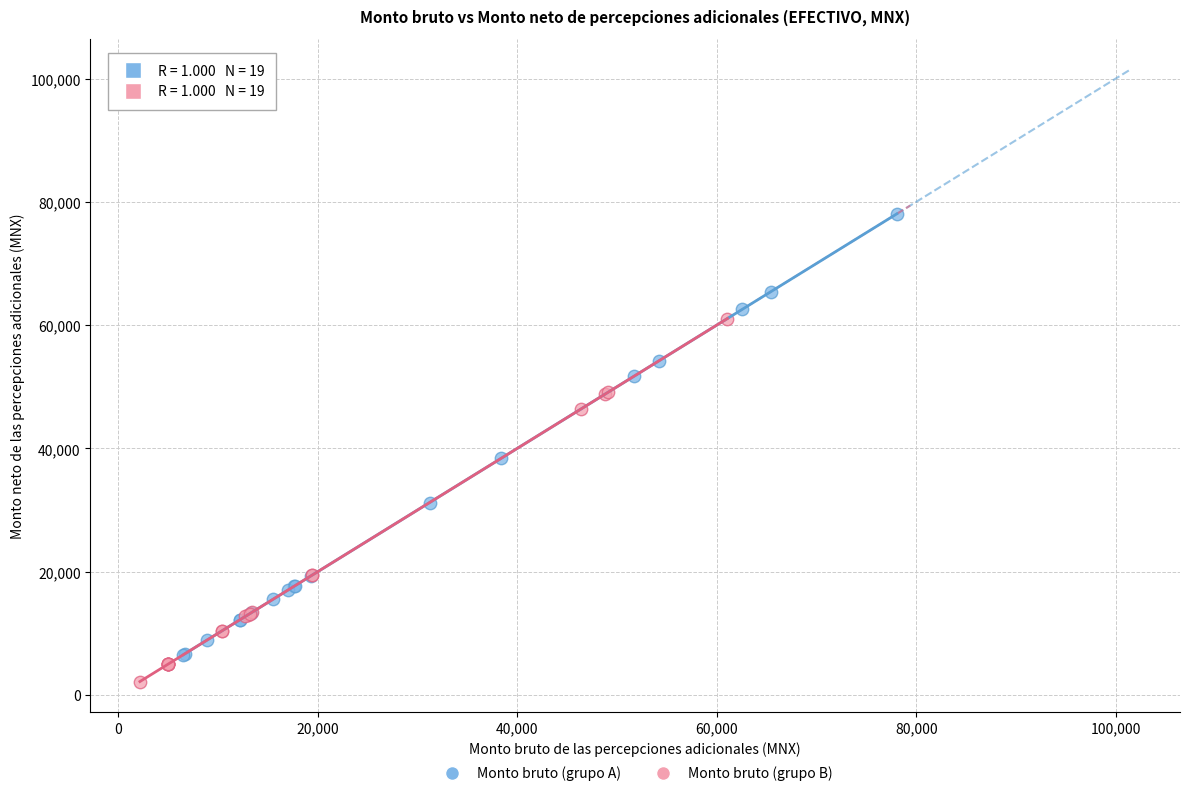

Which series has the largest Y range (max minus min)?

Monto bruto (grupo A)